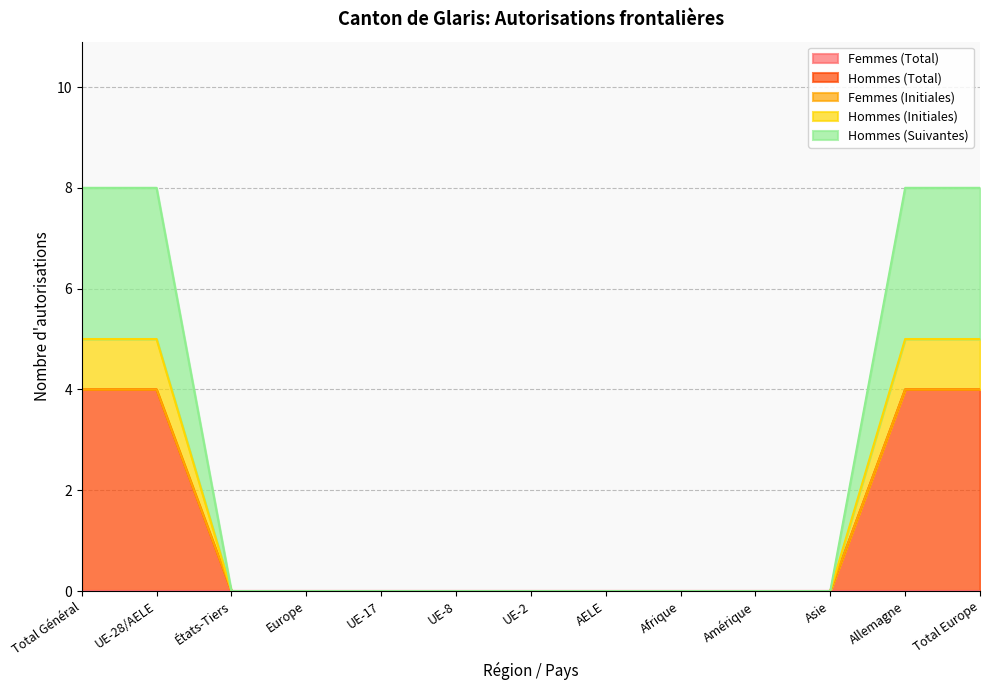

What is the spread (max minus min) of values at Allemagne?

4